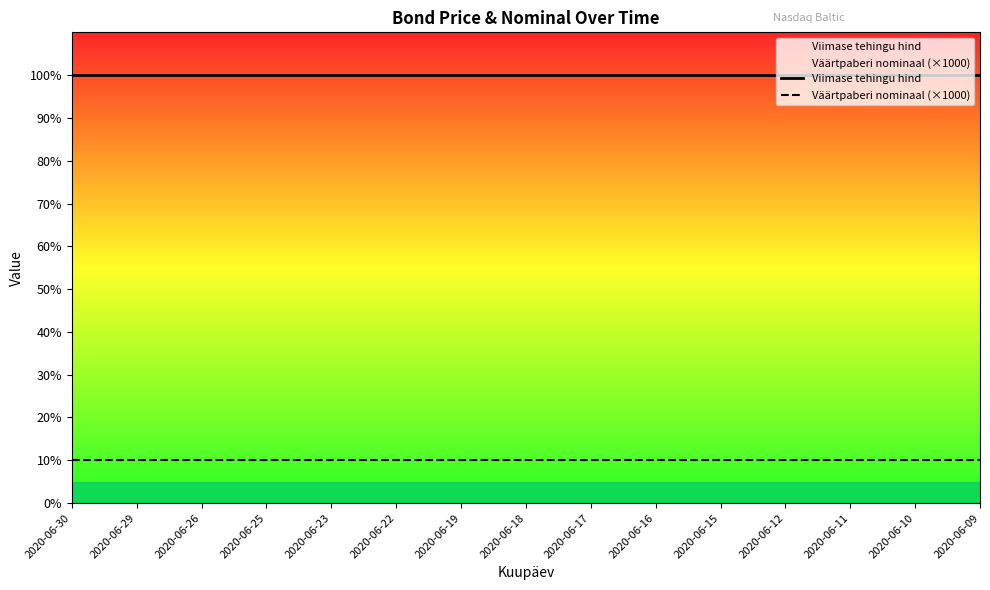

The value of Viimase tehingu hind at 2020-06-29 is 100.0. True or false?

True